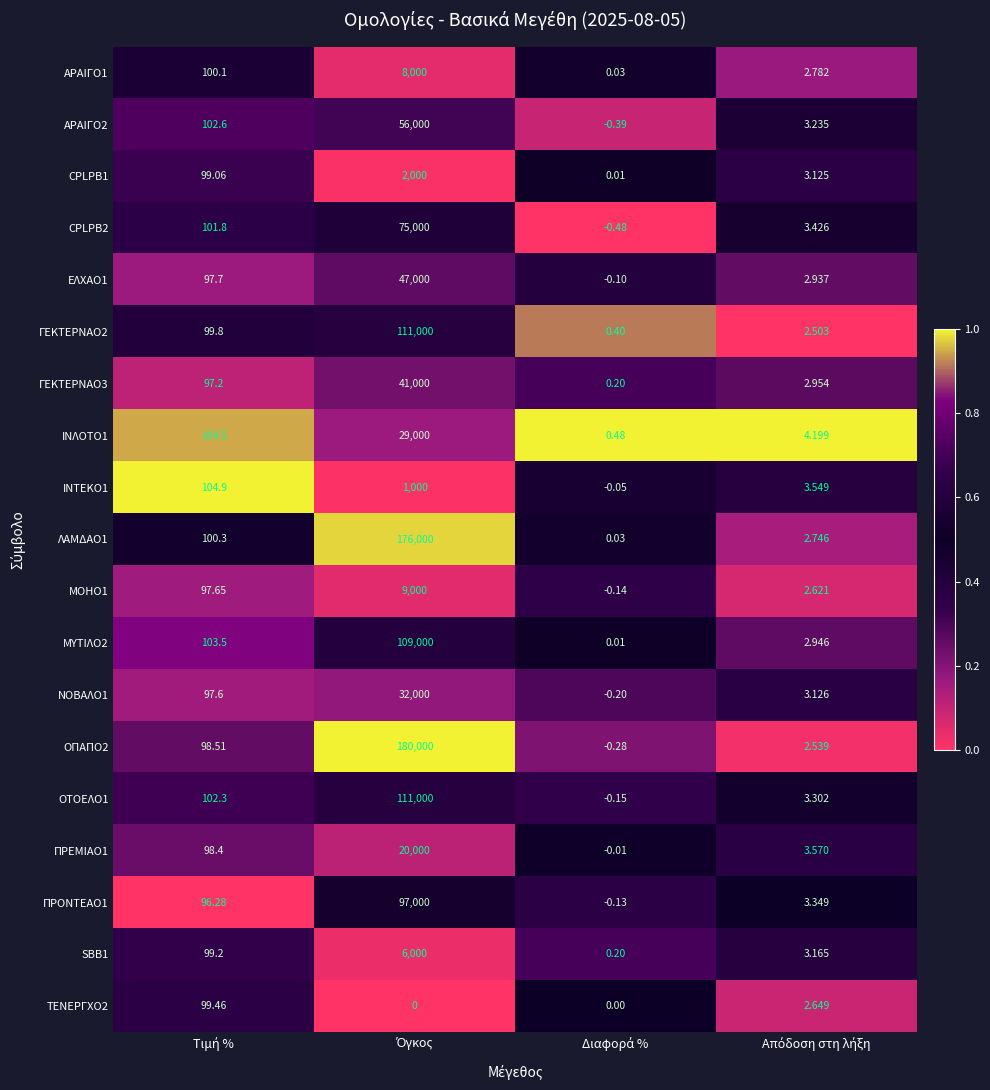

How many values in ΜΟΗΟ1 are below zero?

1